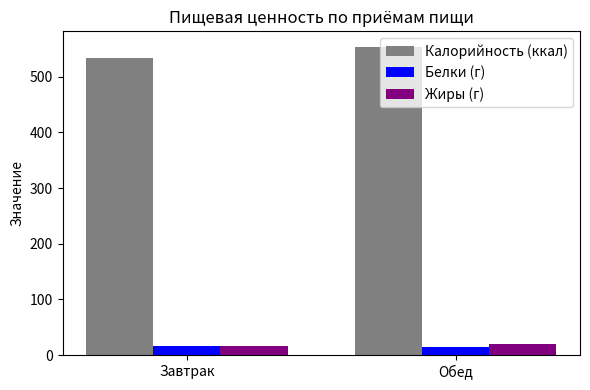

What is the difference between the highest and lowest values at Обед?

539